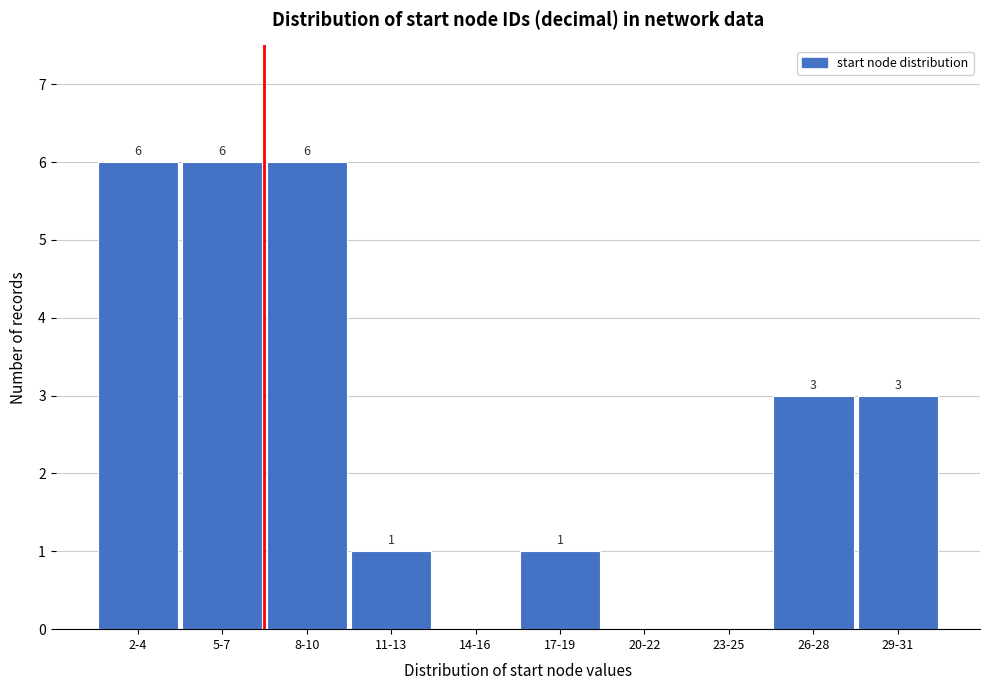

Reading left to right, list all the values displayed in this chart.

2-4=6	5-7=6	8-10=6	11-13=1	14-16=0	17-19=1	20-22=0	23-25=0	26-28=3	29-31=3